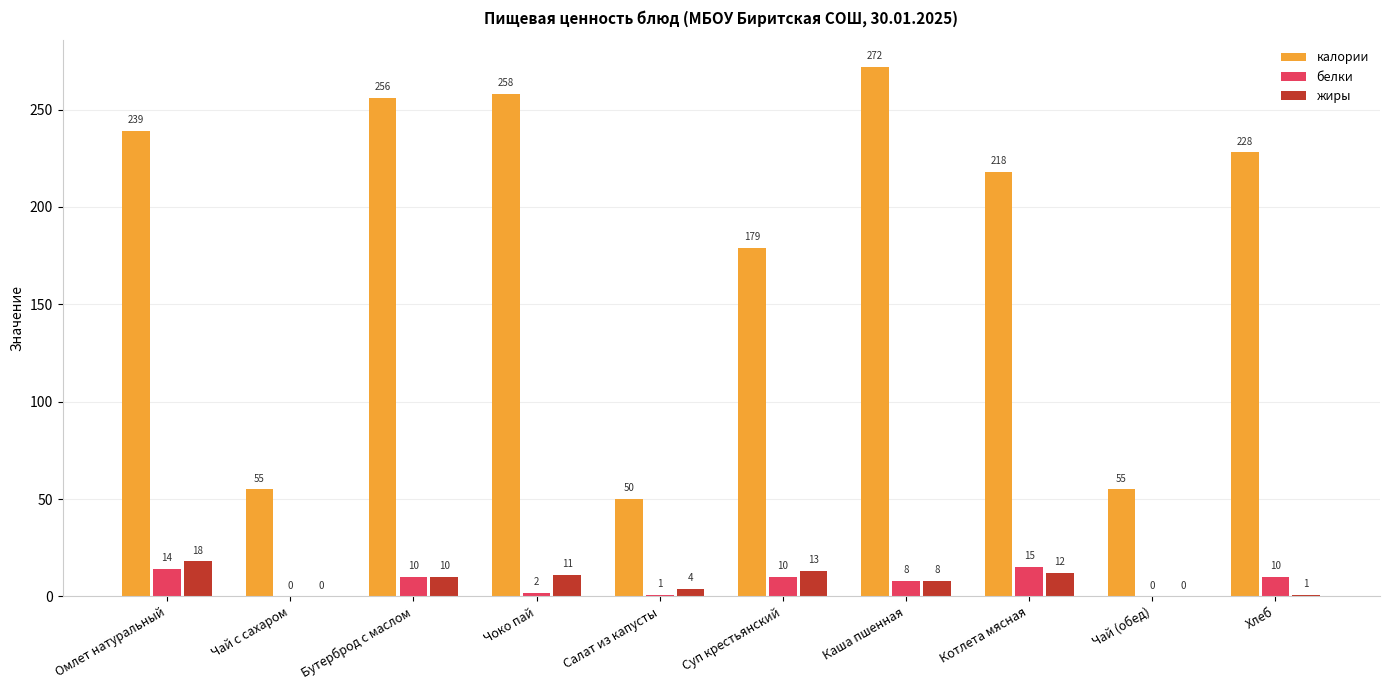

Reading left to right, transcribe all the data shown in this chart.

калории: 239	55	256	258	50	179	272	218	55	228
белки: 14	0	10	2	1	10	8	15	0	10
жиры: 18	0	10	11	4	13	8	12	0	1